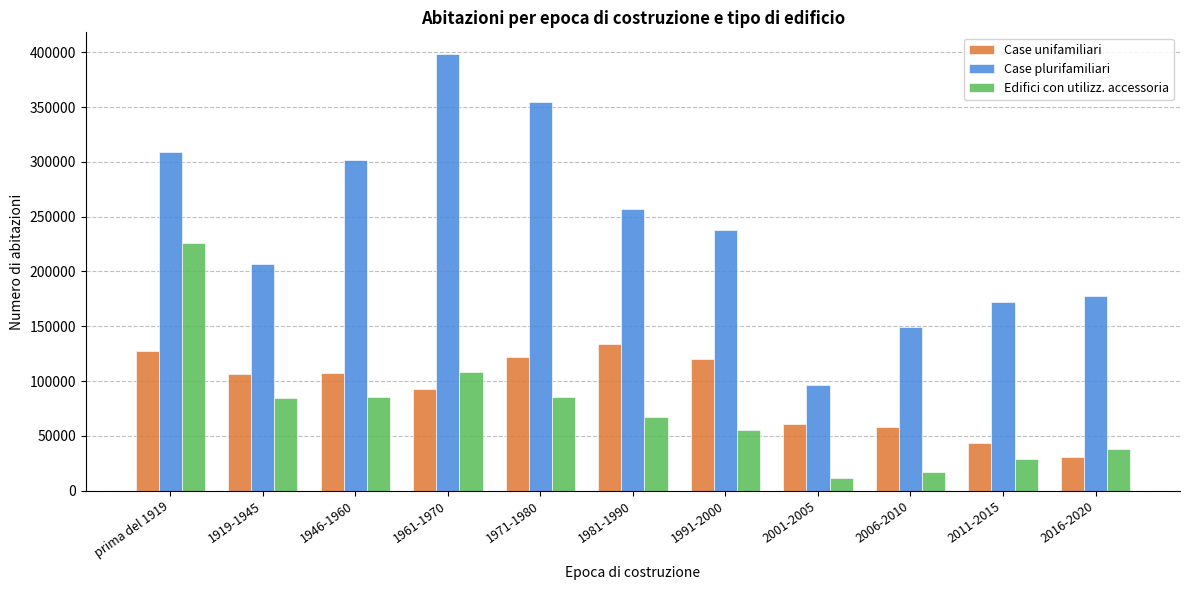

Which series has the largest total across all categories?

Case plurifamiliari